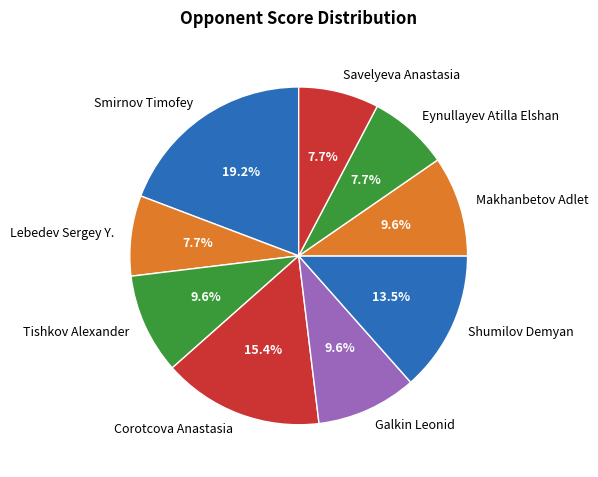

To the nearest percent, what percentage of the pie is Makhanbetov Adlet?

10%